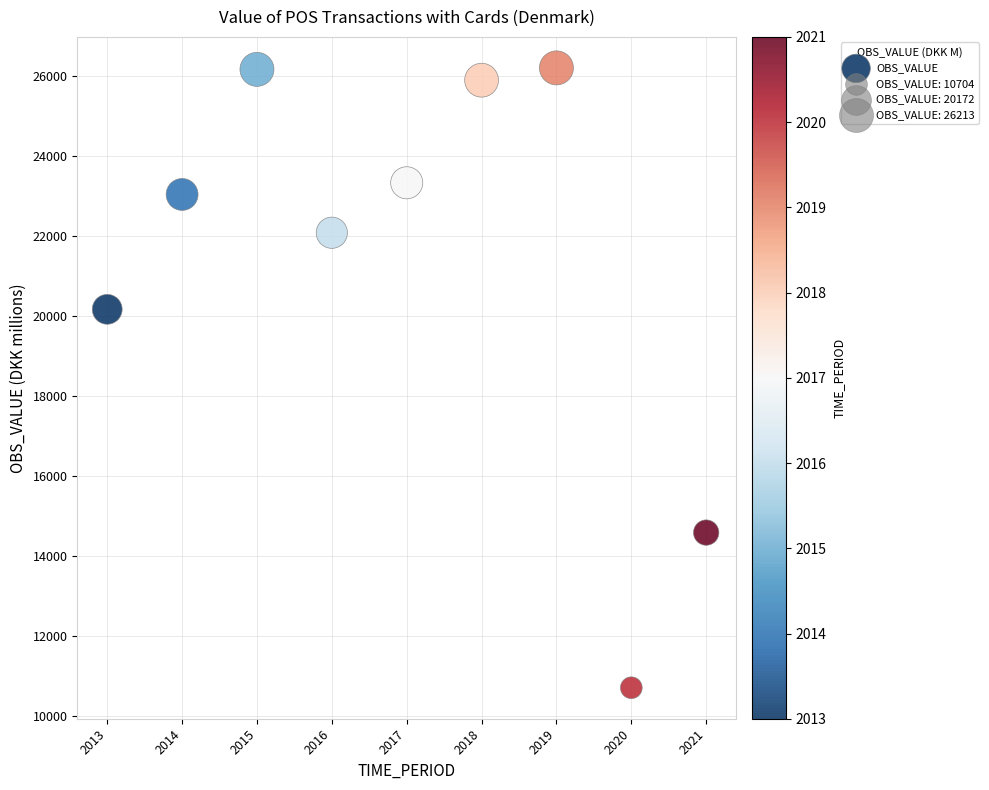

What Y value in the scatter plot is closest to 18458?

20172.0